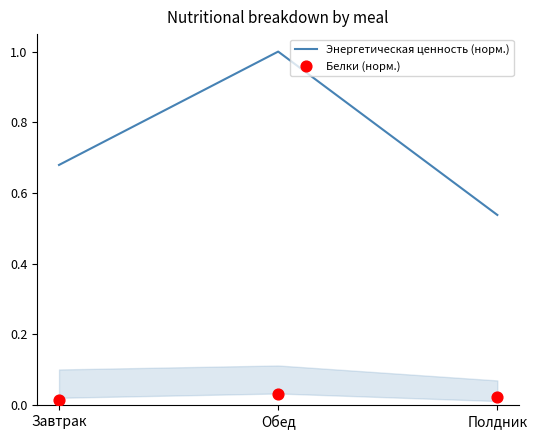

Is the value of Белки (норм.) at Завтрак greater than the value of Энергетическая ценность (норм.) at Полдник?

No